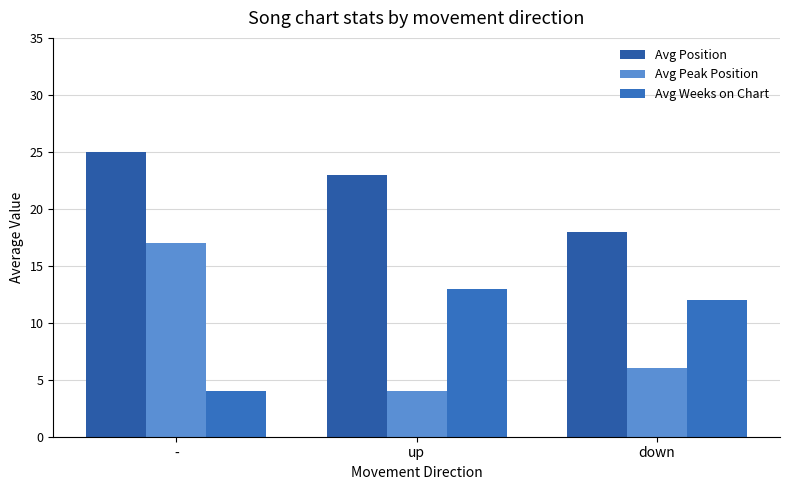

Which series has the largest total across all categories?

Avg Position